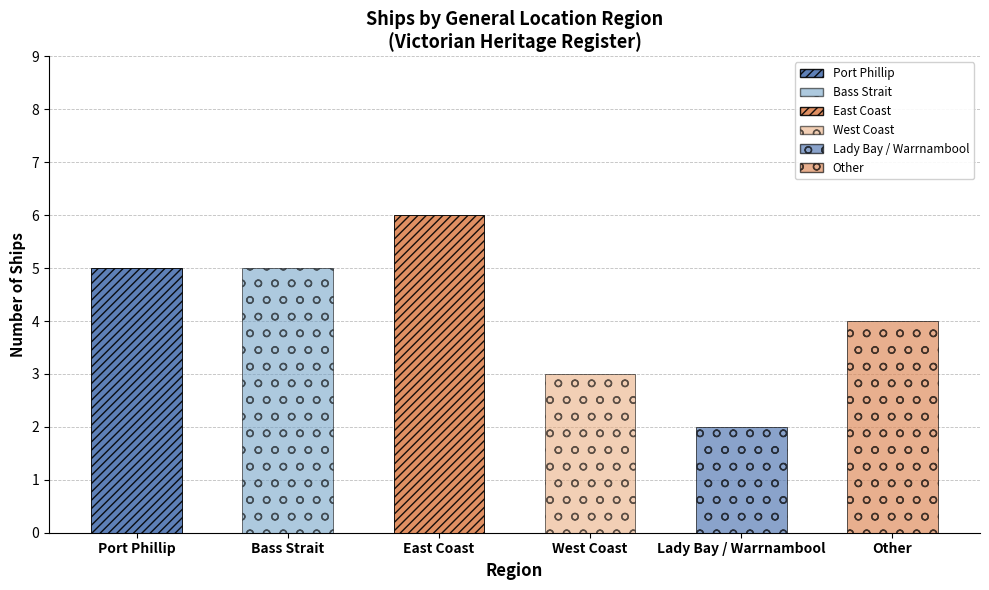

List the labels in order of value, smallest first.

Lady Bay / Warrnambool, West Coast, Other, Port Phillip, Bass Strait, East Coast